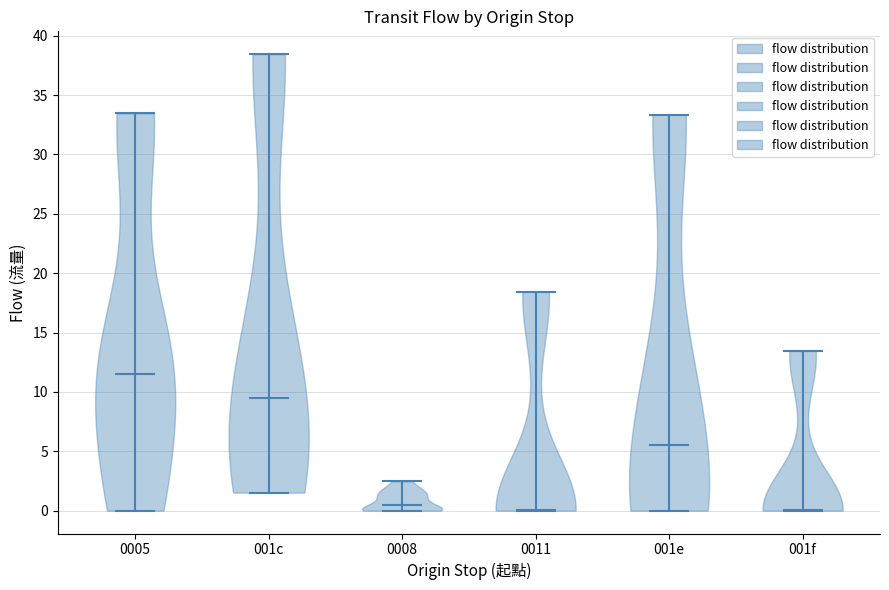

Where does the median line of the violin for 0008 sit on the y-axis? The values are not printed on the chart, so give them approximately, as read against the axis.

0.5